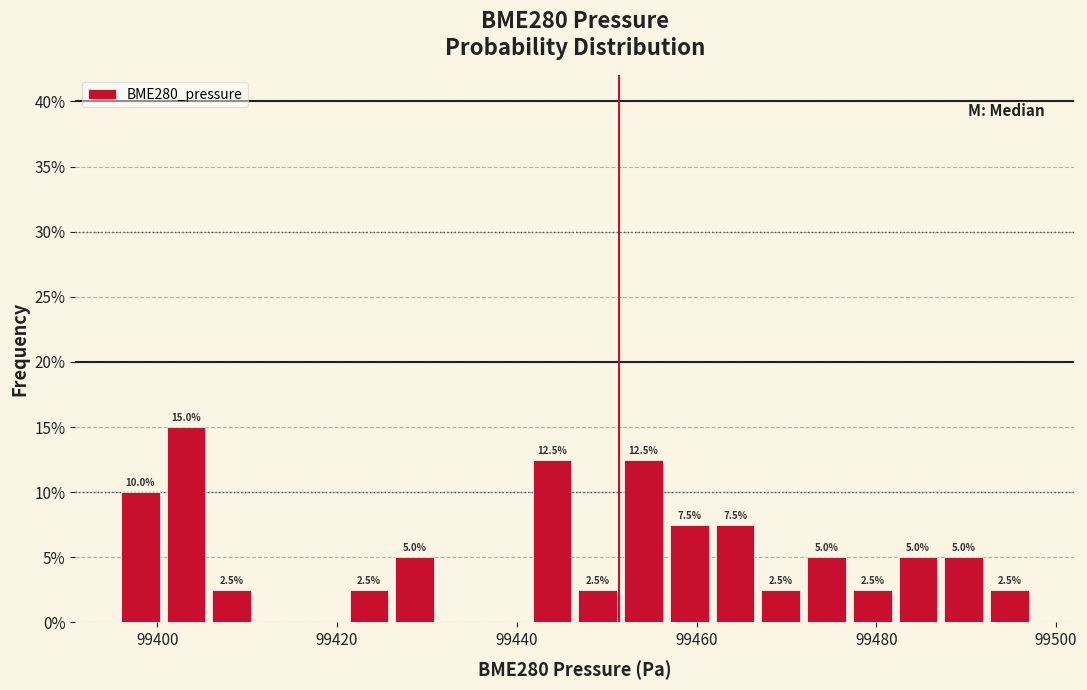

Around what value on the x-axis is the tallest bar? Give the approximate position of its centre, as read against the axis.

99404